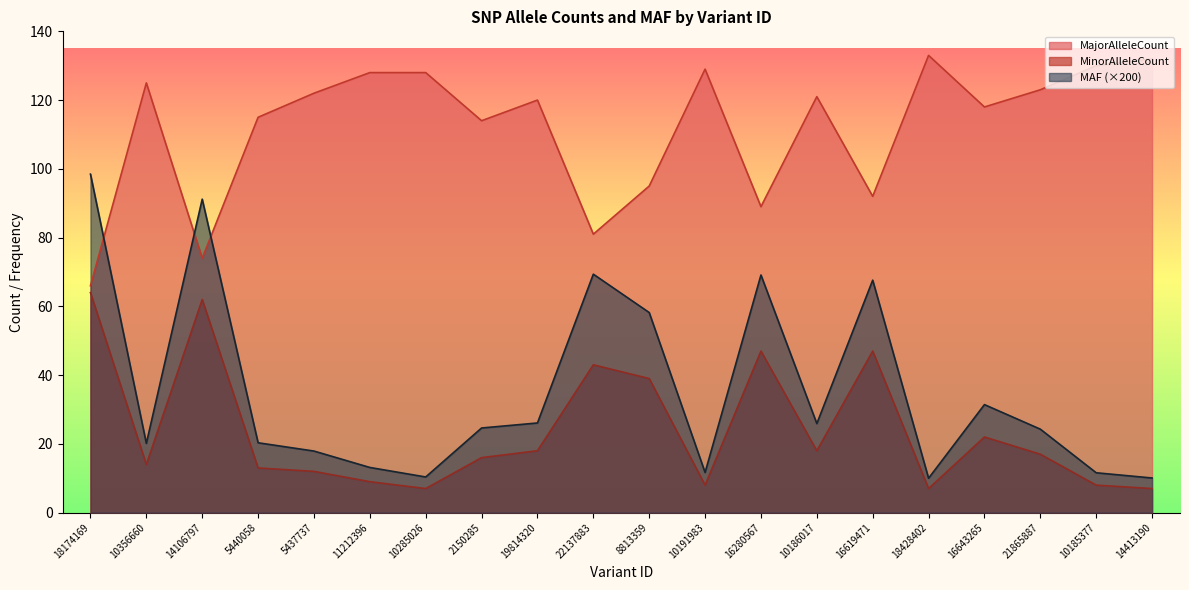

Where is MinorAlleleCount nearest to the value 35?

8813359